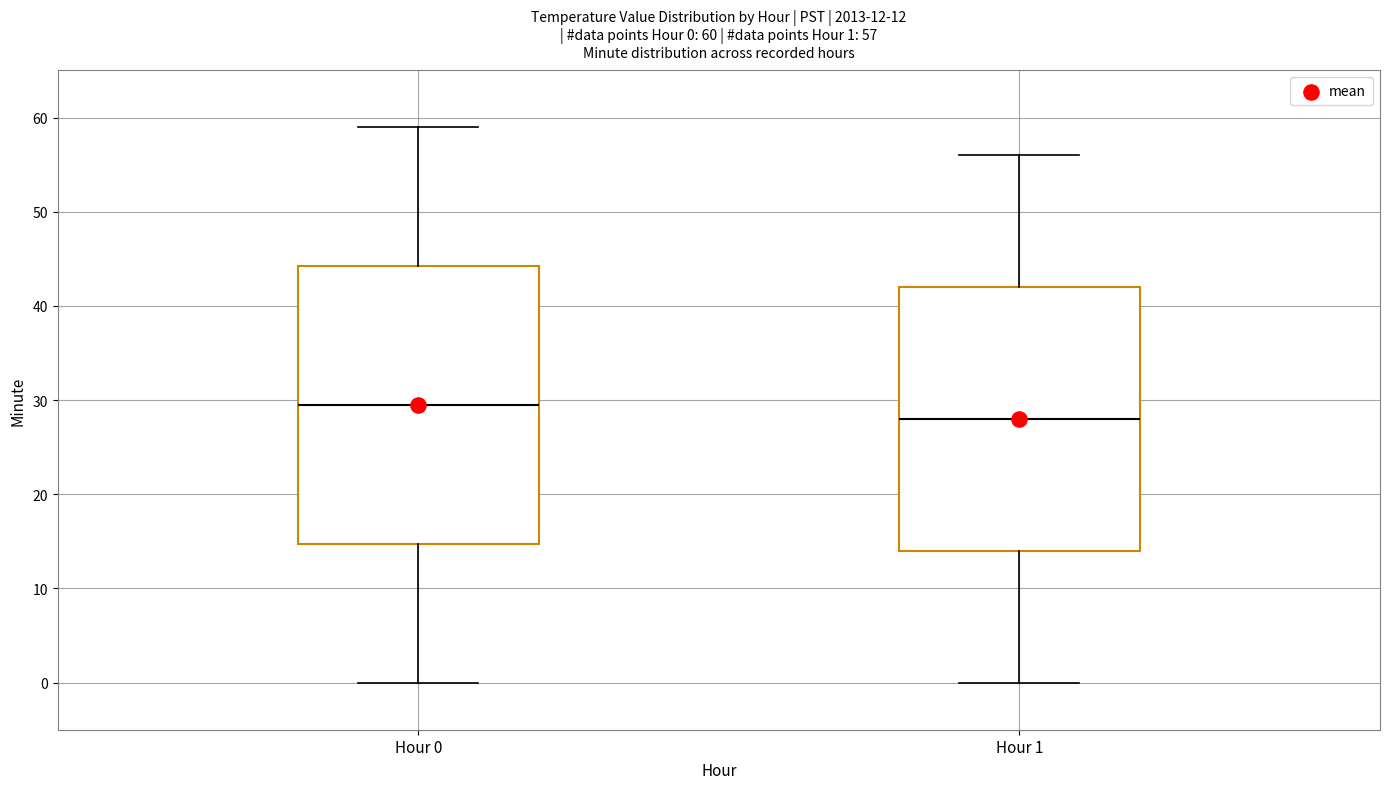

Which box is the tallest, from its lower edge to its upper edge?

Hour 0